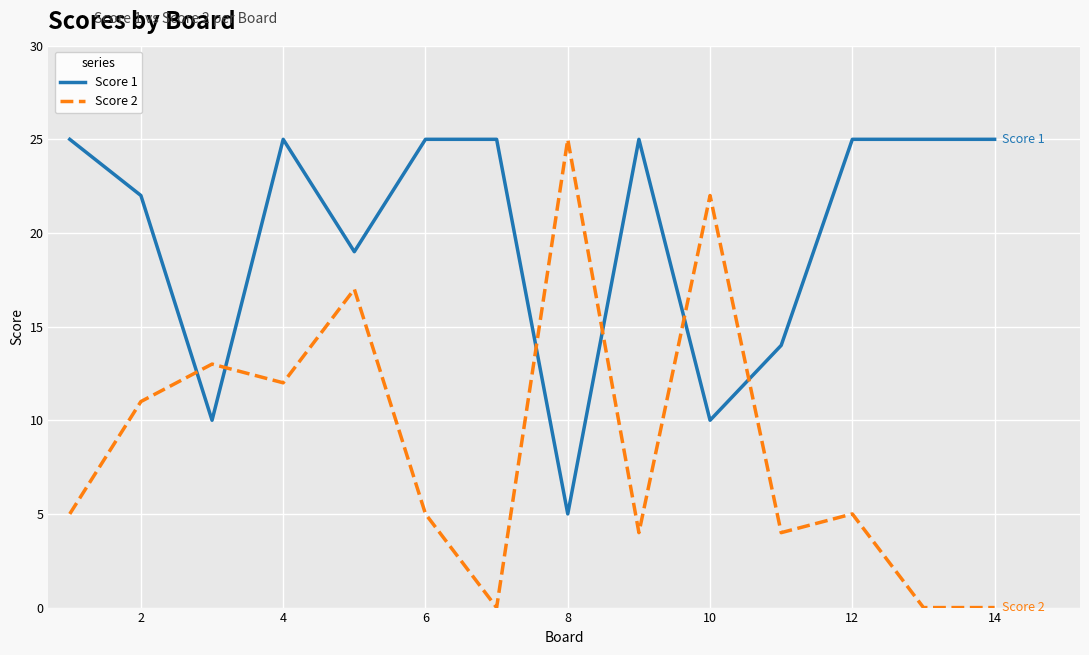

List the series in order of their overall mean, lowest first.

Score 2, Score 1